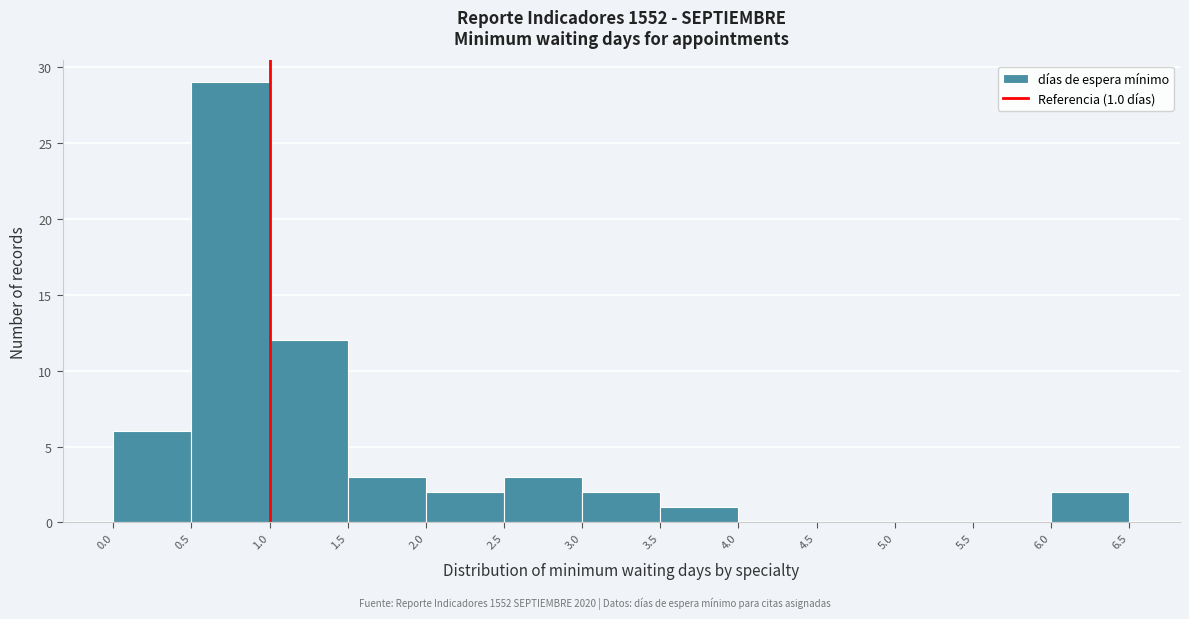

Over which range of the x-axis is the bar tallest?

0.5 to 1.0